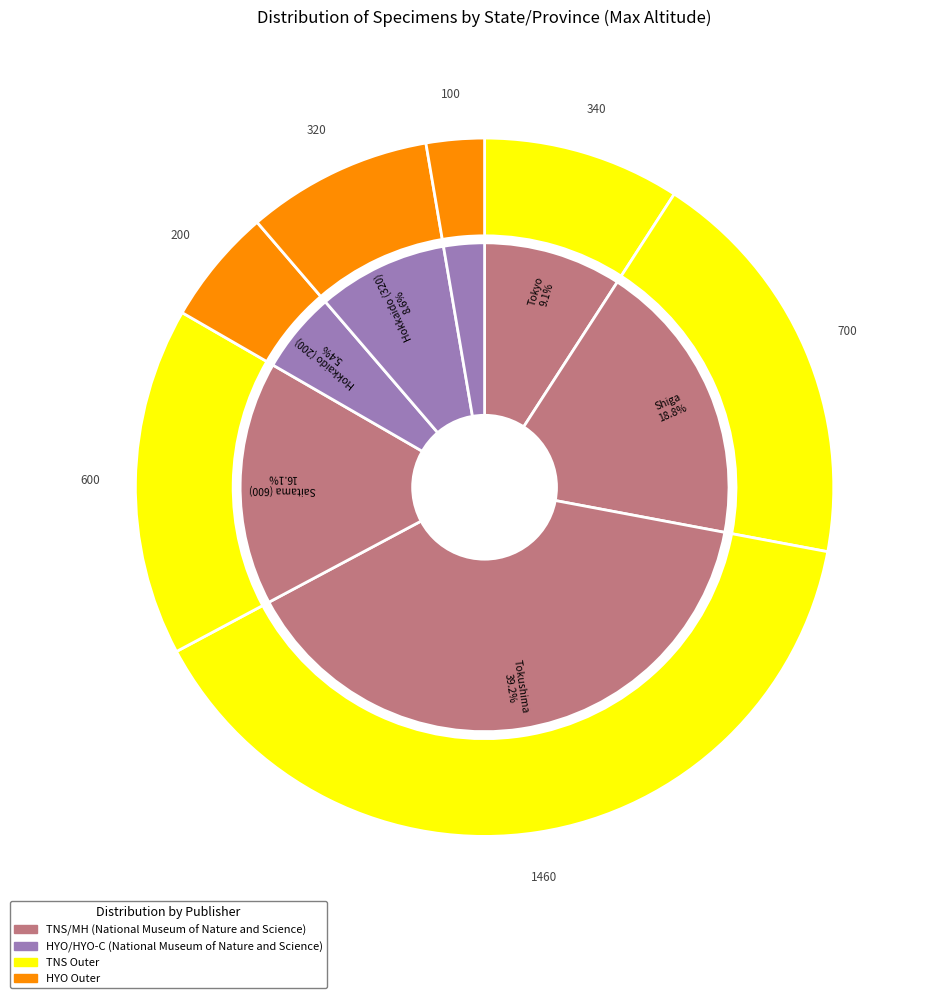

Is it true that Saitama (600) is 16% of the pie?

True